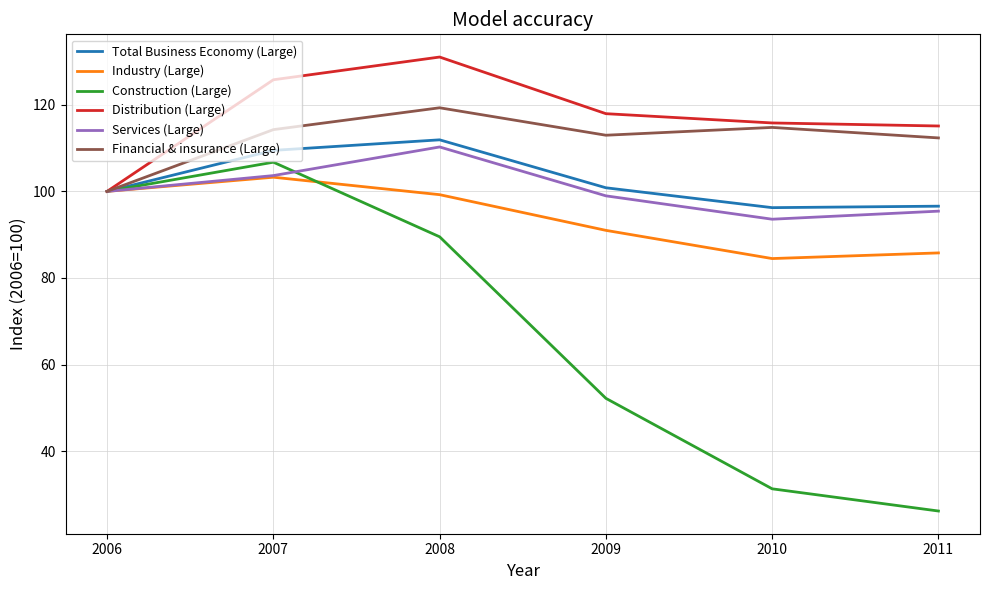

List the series in order of their peak value, highest first.

Distribution (Large), Financial & insurance (Large), Total Business Economy (Large), Services (Large), Construction (Large), Industry (Large)